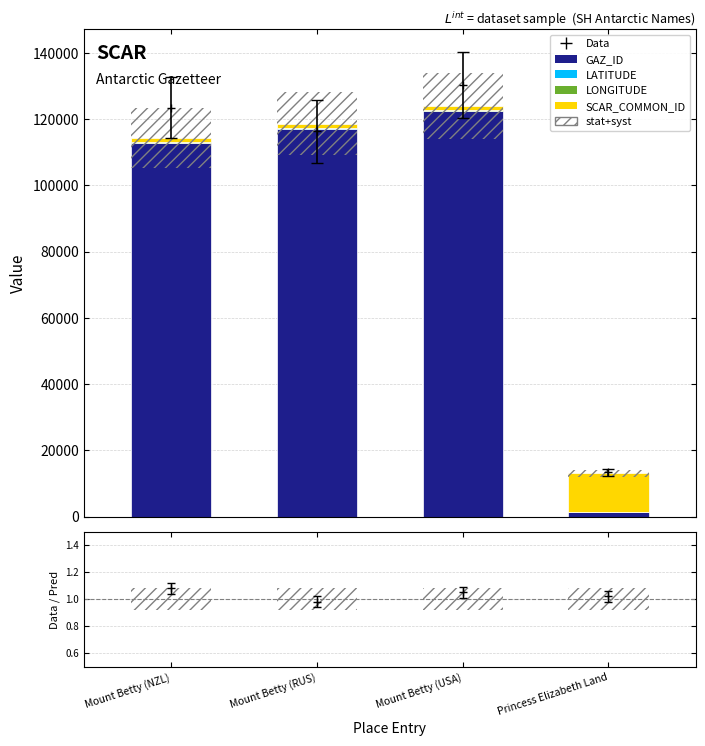

Which category has the highest value in the SCAR_COMMON_ID series?

Princess Elizabeth Land